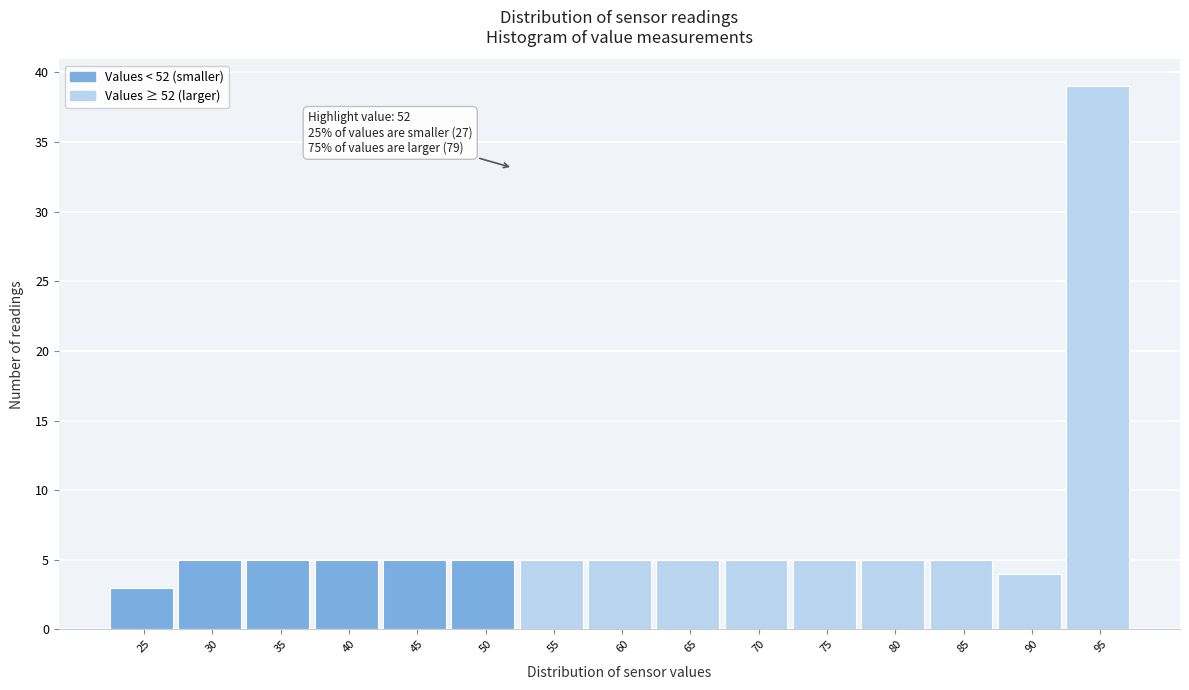

Over which range of the x-axis is the bar tallest?

92.5 to 97.5